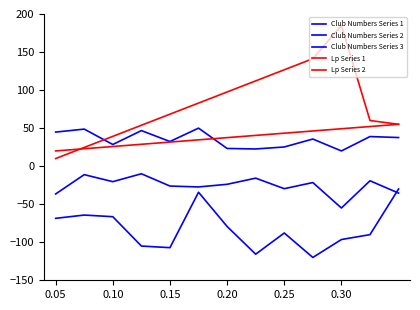

How many lines are shown in the chart?

5